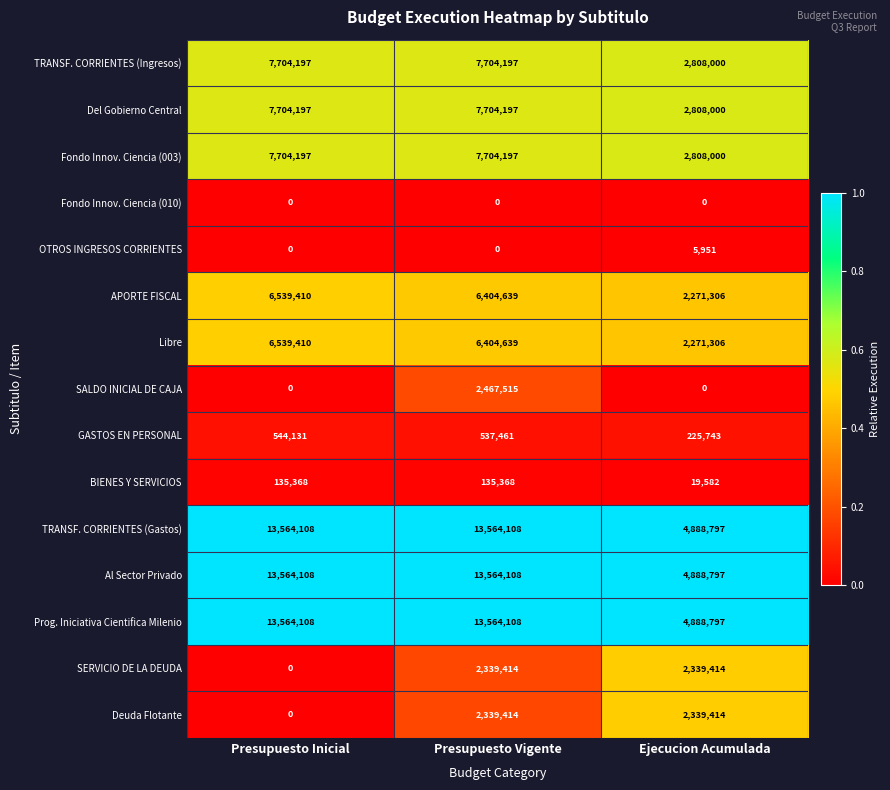

List the labels in order of APORTE FISCAL value, smallest first.

Ejecucion Acumulada, Presupuesto Vigente, Presupuesto Inicial